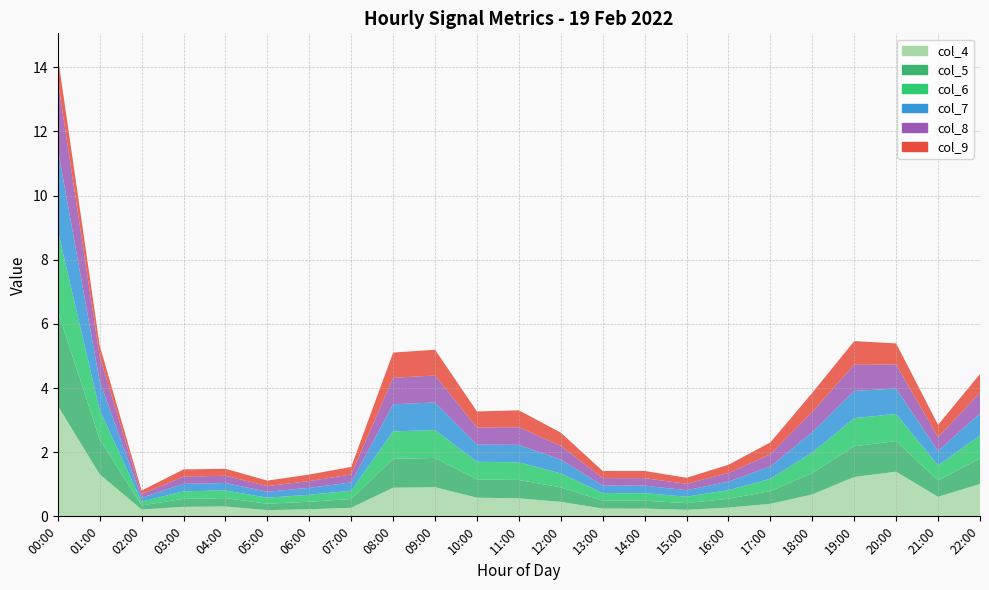

Reading left to right, extract all data points from this chart.

col_4: 3.4	1.3	0.2	0.3	0.3	0.2	0.2	0.3	0.9	0.9	0.6	0.6	0.5	0.2	0.2	0.2	0.3	0.4	0.7	1.2	1.4	0.6	1.0
col_5: 2.9	1.1	0.1	0.2	0.3	0.2	0.2	0.3	0.9	0.9	0.6	0.6	0.5	0.2	0.2	0.2	0.3	0.4	0.7	1.0	1.0	0.5	0.8
col_6: 2.5	0.9	0.1	0.2	0.2	0.2	0.2	0.3	0.9	0.9	0.5	0.6	0.4	0.2	0.2	0.2	0.3	0.4	0.6	0.9	0.8	0.5	0.7
col_7: 2.5	0.9	0.1	0.2	0.2	0.2	0.2	0.3	0.8	0.9	0.5	0.5	0.4	0.2	0.2	0.2	0.3	0.4	0.6	0.8	0.8	0.4	0.7
col_8: 2.1	0.8	0.1	0.2	0.2	0.2	0.2	0.2	0.8	0.8	0.5	0.5	0.4	0.2	0.2	0.2	0.3	0.4	0.6	0.8	0.7	0.4	0.6
col_9: 0.8	0.3	0.1	0.2	0.2	0.2	0.2	0.2	0.8	0.8	0.5	0.5	0.4	0.2	0.2	0.2	0.3	0.4	0.6	0.7	0.7	0.4	0.6